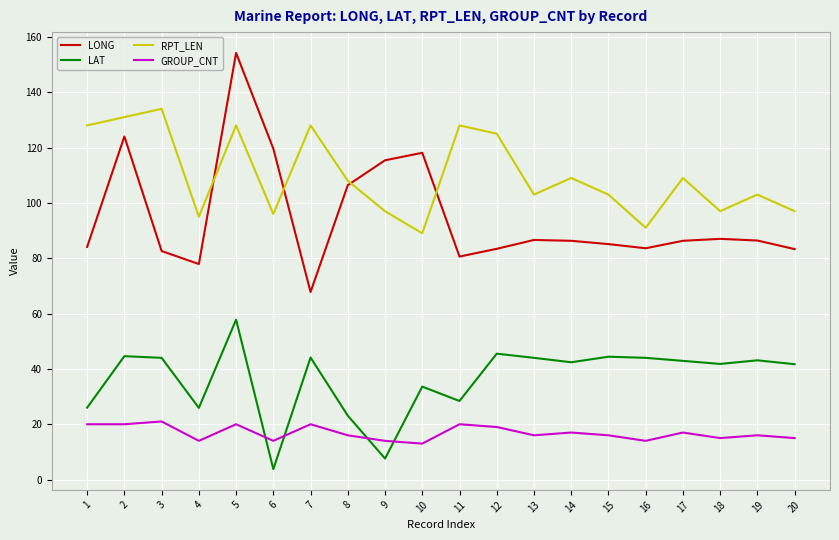

Which series has the largest range (max minus min)?

LONG